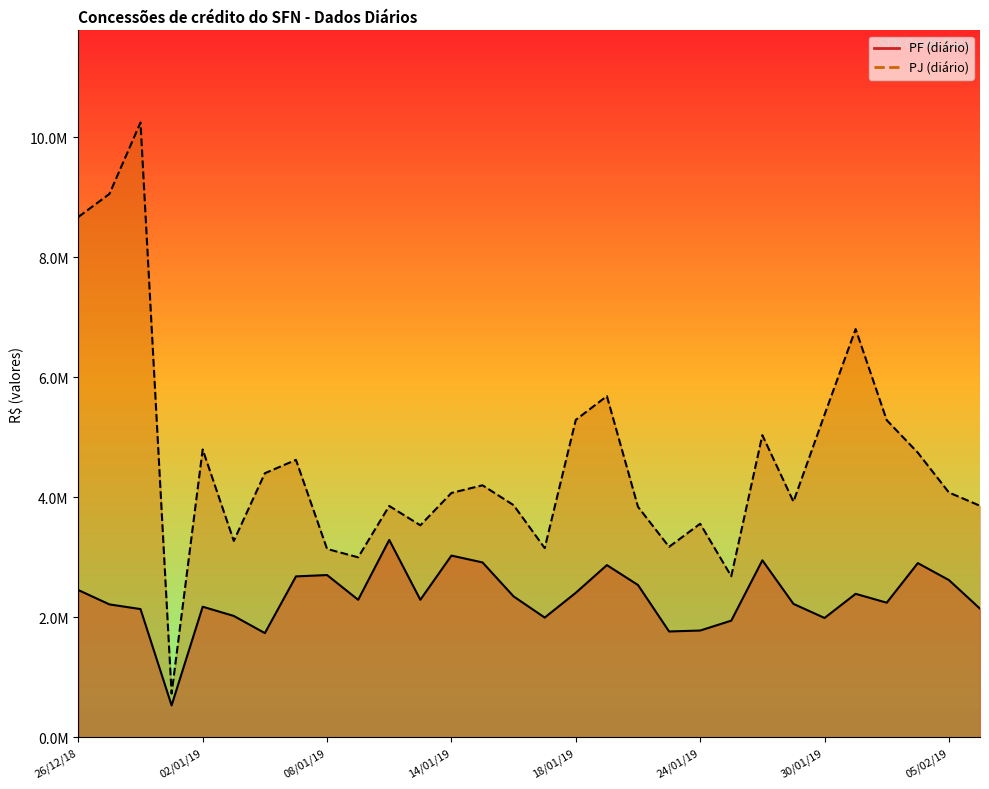

How many lines are shown in the chart?

2